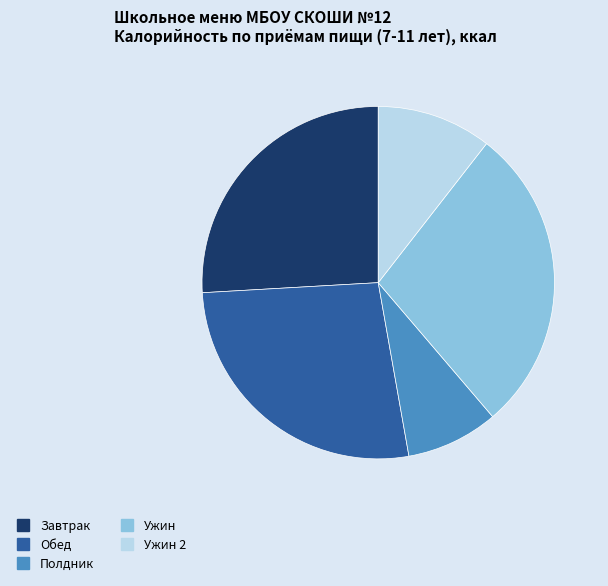

Is there a majority slice in this chart?

No